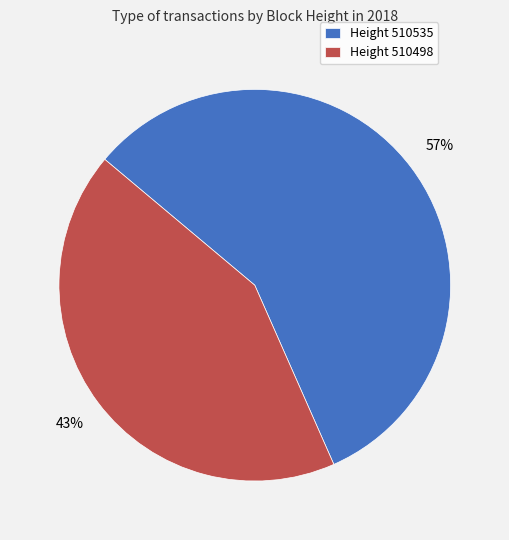

What is the largest slice in the pie chart?

Height 510535